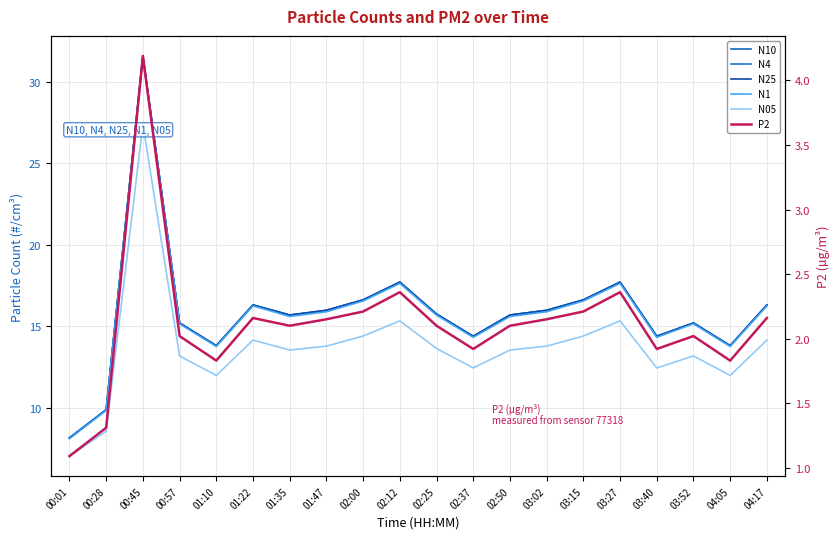

At which category does N05 reach its first local valley?

01:10